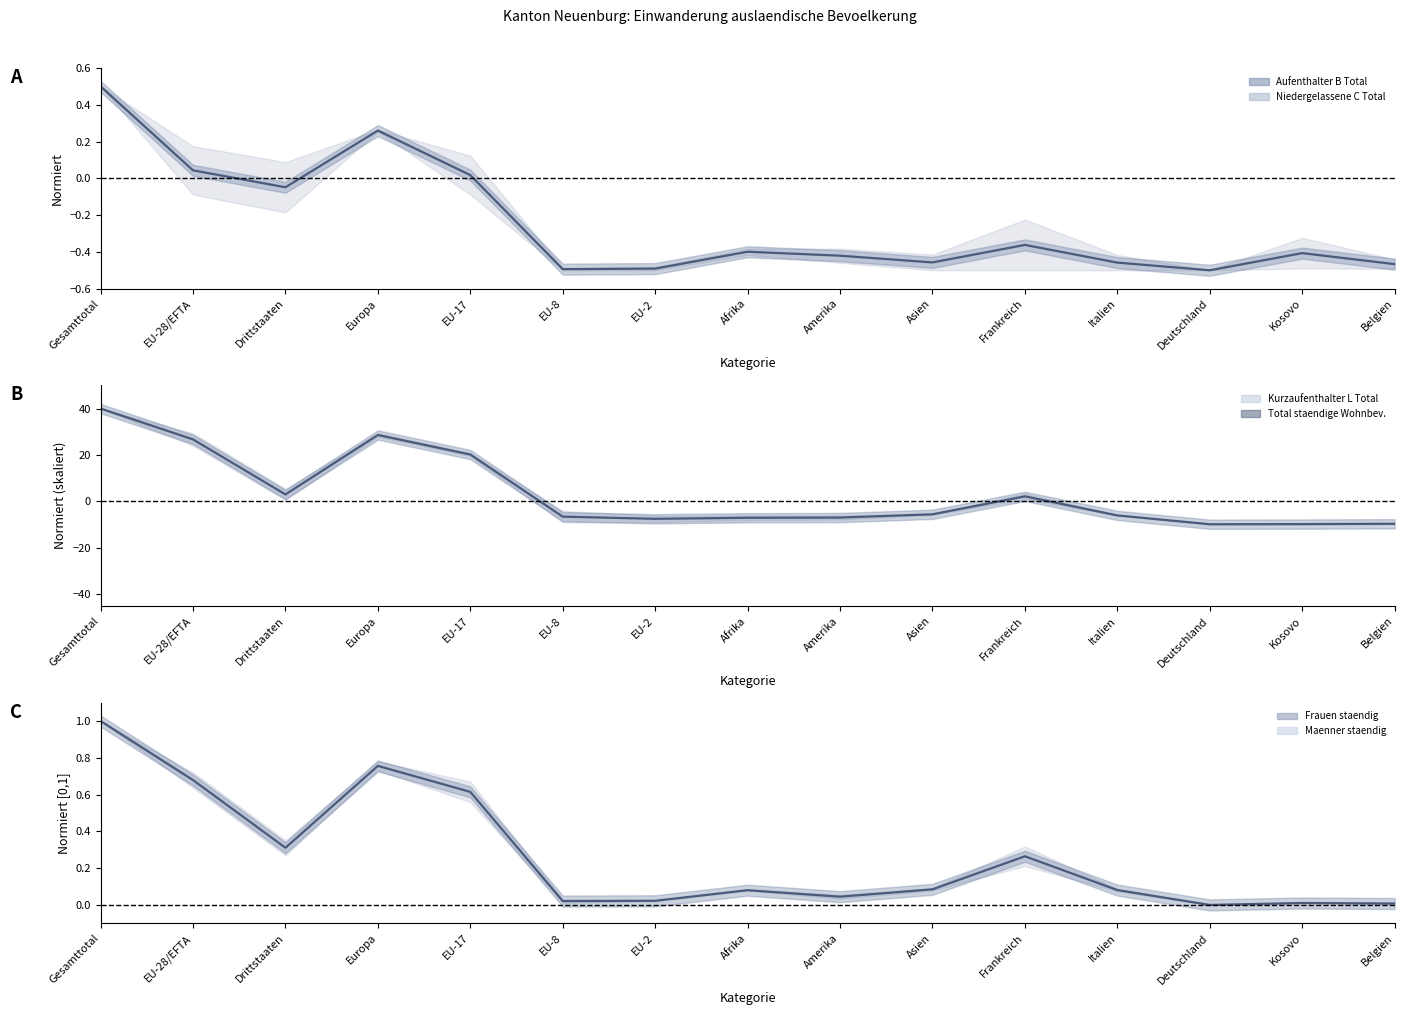

How many positive values does the Frauen staendig series have?

14